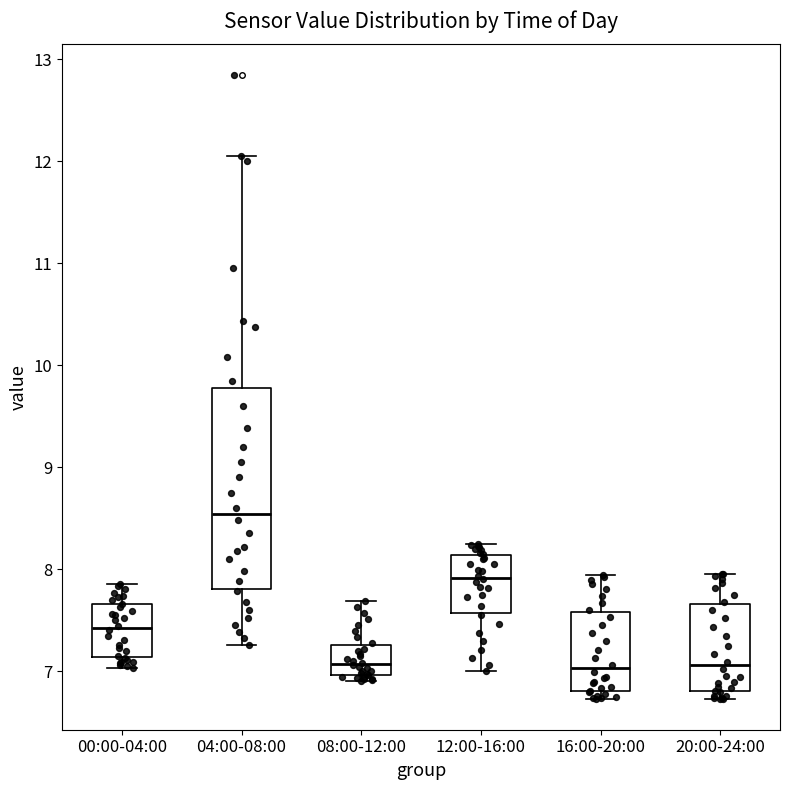

Reading left to right, read every box against the y-axis: the position of its median line, the range the box covers, and the ends of its whiskers. The values are not printed on the chart, so give them approximately, as read against the axis.

00:00-04:00: median 7.4, box 7.1 to 7.7, whiskers 7.0 to 7.9
04:00-08:00: median 8.5, box 7.8 to 9.8, whiskers 7.3 to 12.1
08:00-12:00: median 7.1, box 7.0 to 7.3, whiskers 6.9 to 7.7
12:00-16:00: median 7.9, box 7.6 to 8.1, whiskers 7.0 to 8.3
16:00-20:00: median 7.0, box 6.8 to 7.6, whiskers 6.7 to 7.9
20:00-24:00: median 7.1, box 6.8 to 7.7, whiskers 6.7 to 8.0